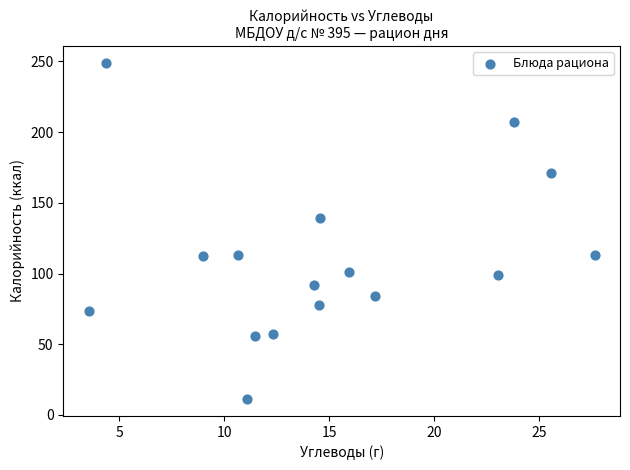

What is the range of Y values (max minus min)?

237.9